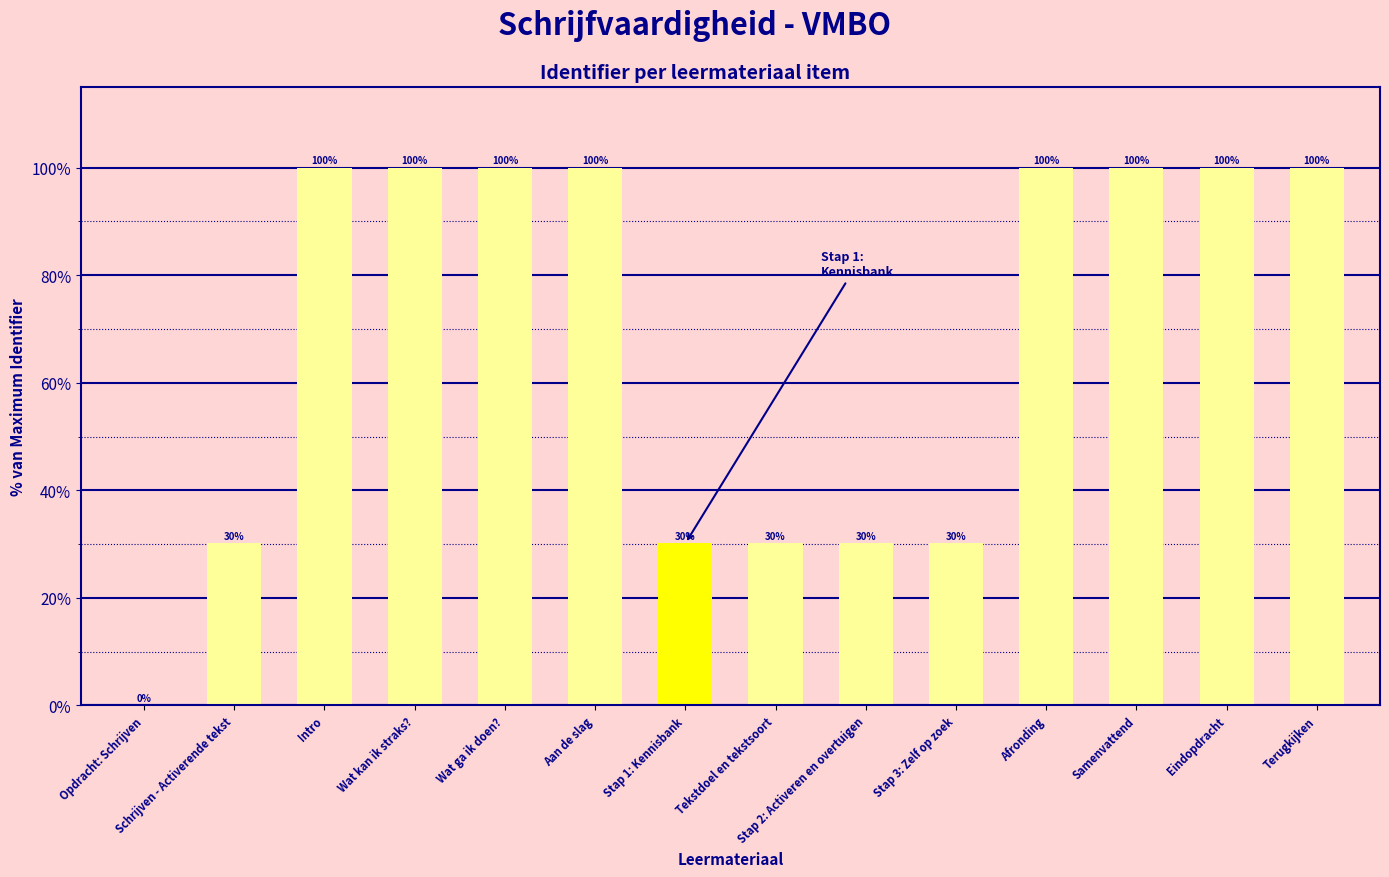

Between Tekstdoel en tekstsoort and Wat ga ik doen?, which is larger?

Wat ga ik doen?